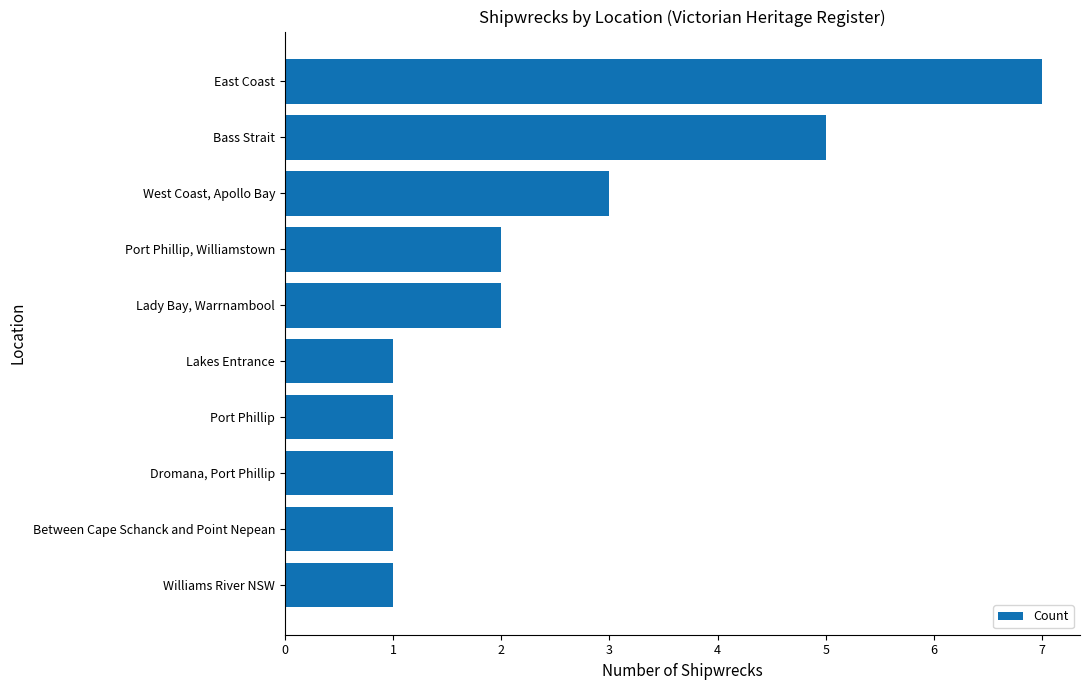

Is it true that the value at Lady Bay, Warrnambool is 3?

False